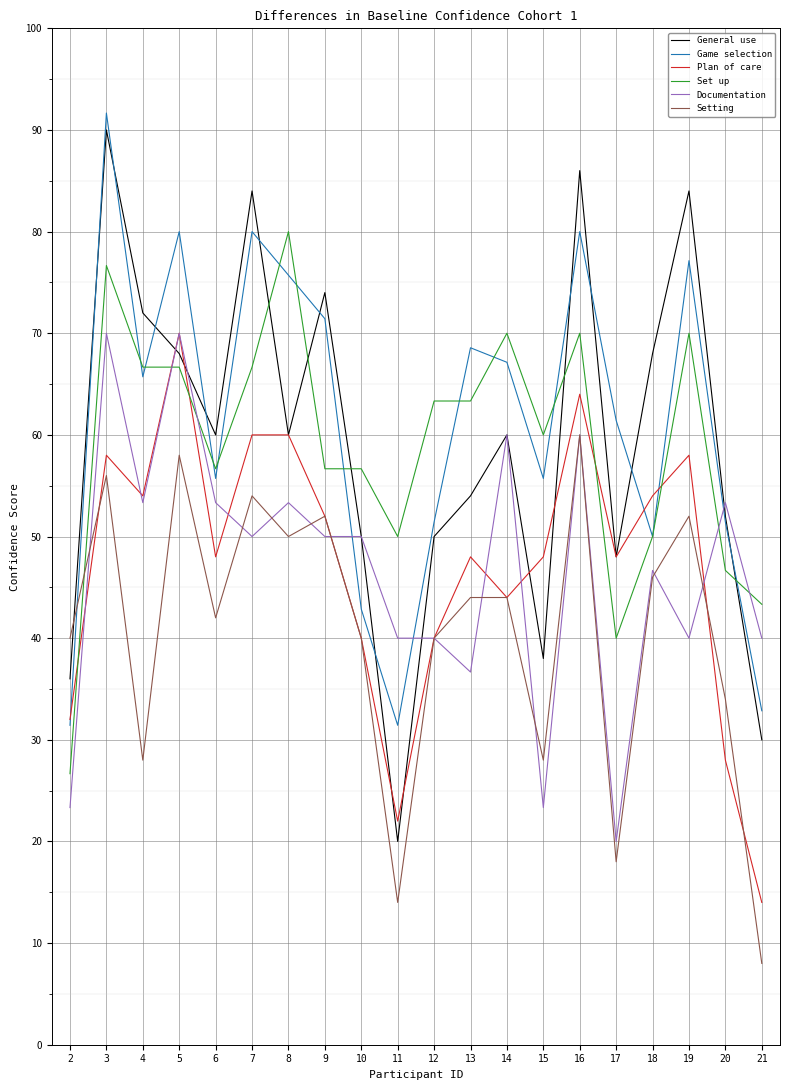

What value does the Setting series have at 9?

52.0